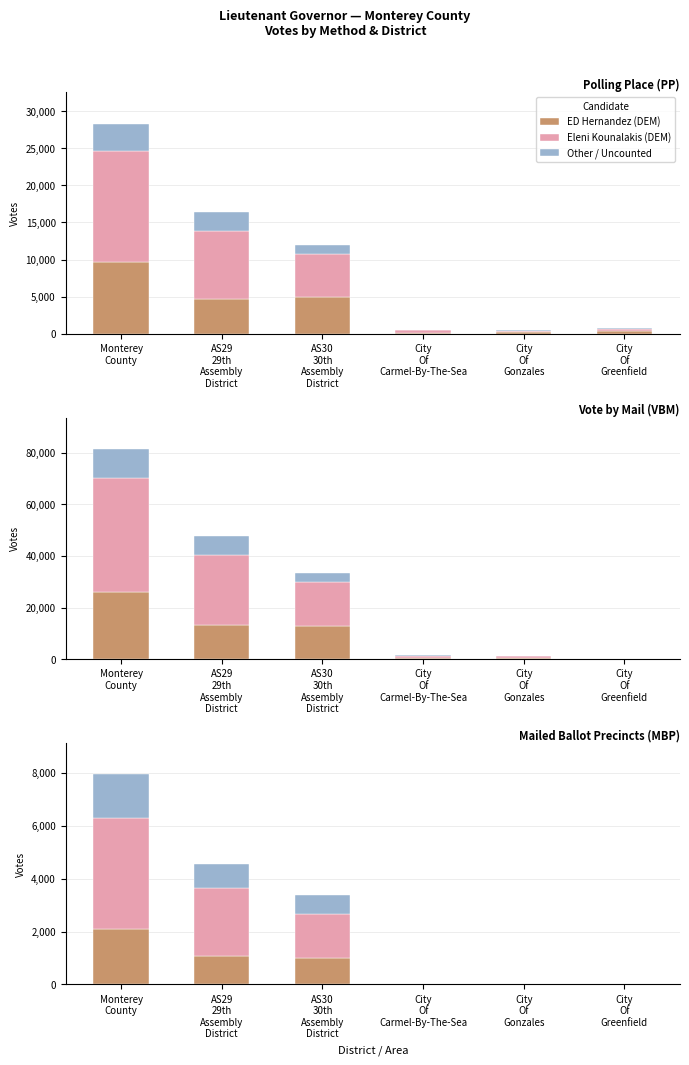

Between AS30
30th
Assembly
District and City
Of
Gonzales, which series saw the biggest shift?

Eleni Kounalakis (DEM)